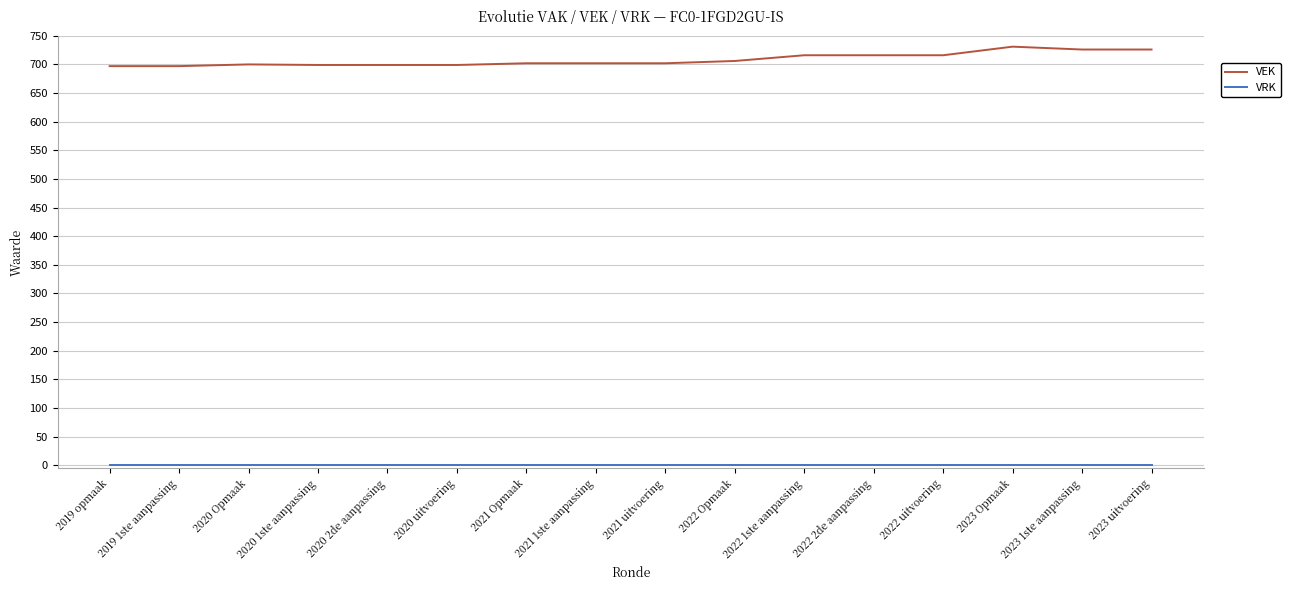

The value of VEK at 2021 Opmaak is 702. True or false?

True